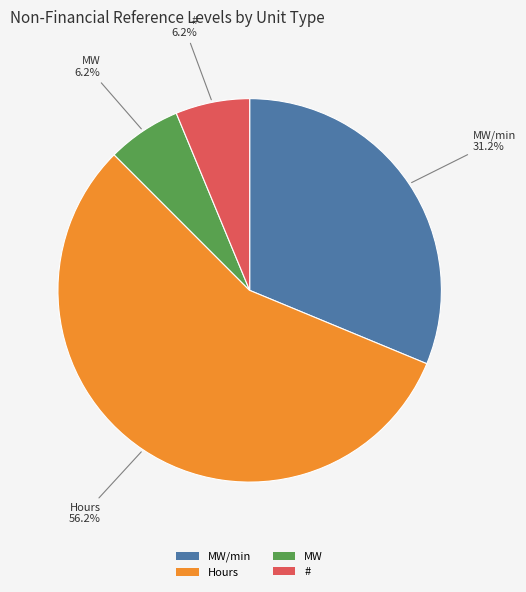

To the nearest percent, what percentage of the pie is #?

6%